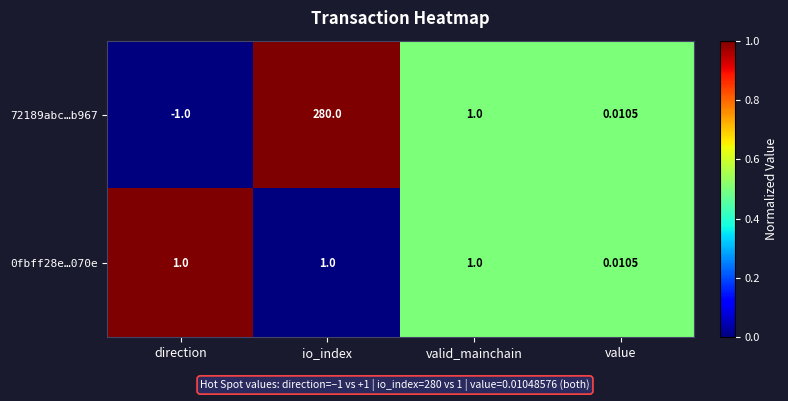

Rank the categories by 72189abc…b967 value from lowest to highest.

direction, value, valid_mainchain, io_index